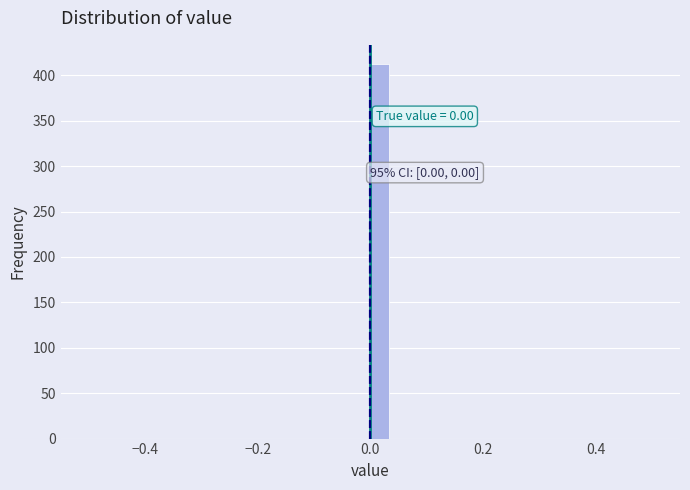

Around what value on the x-axis is the tallest bar? Give the approximate position of its centre, as read against the axis.

0.02